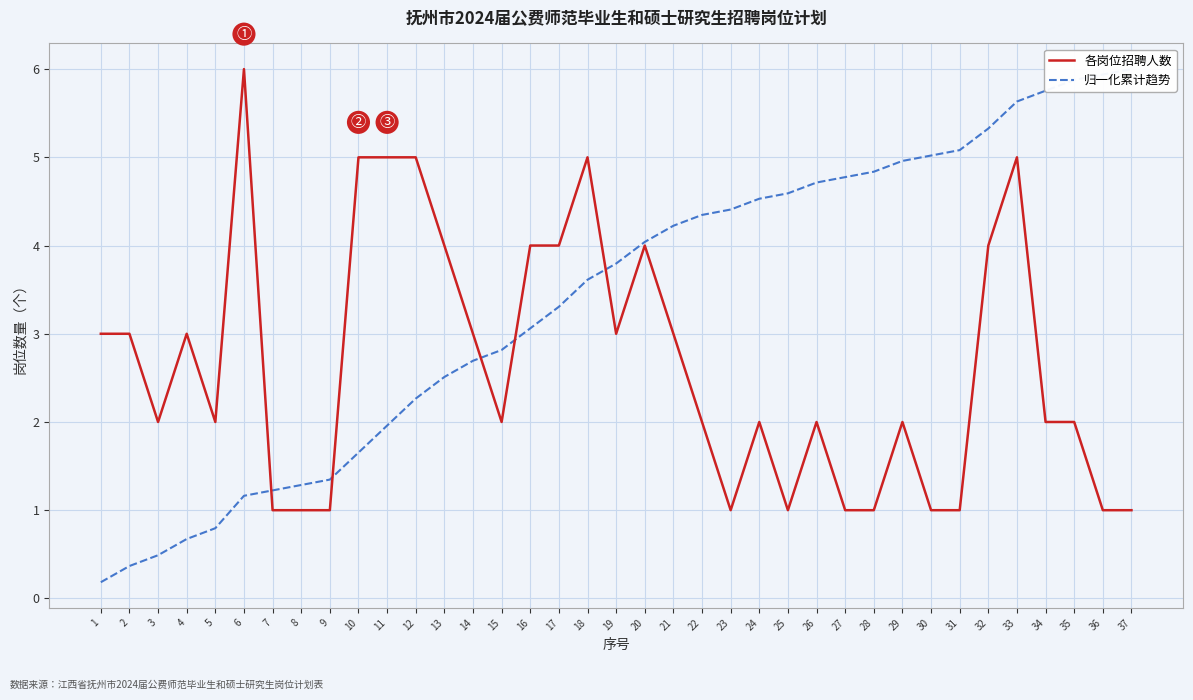

Is it true that 各岗位招聘人数 equals 1.0 at 25?

True